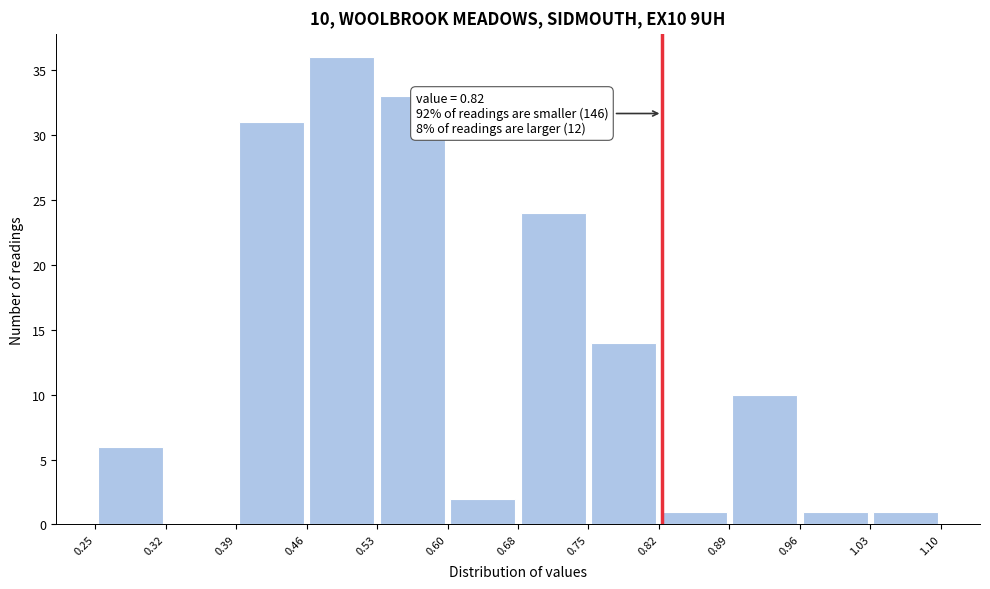

Which range on the x-axis has the tallest bar?

0.46 to 0.53